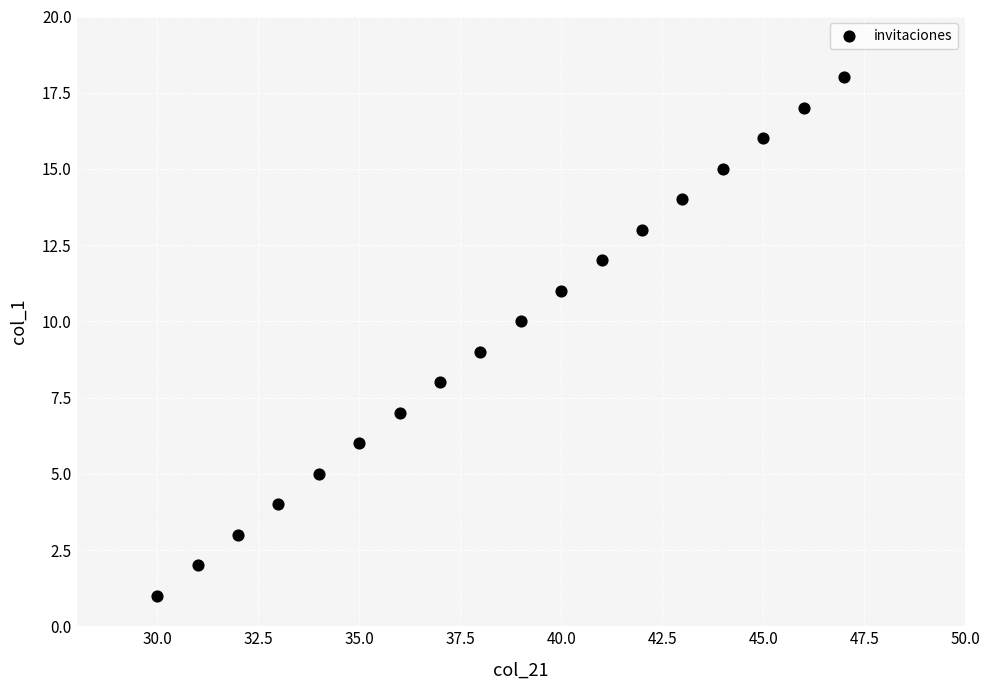

What is the range of X values (max minus min)?

17